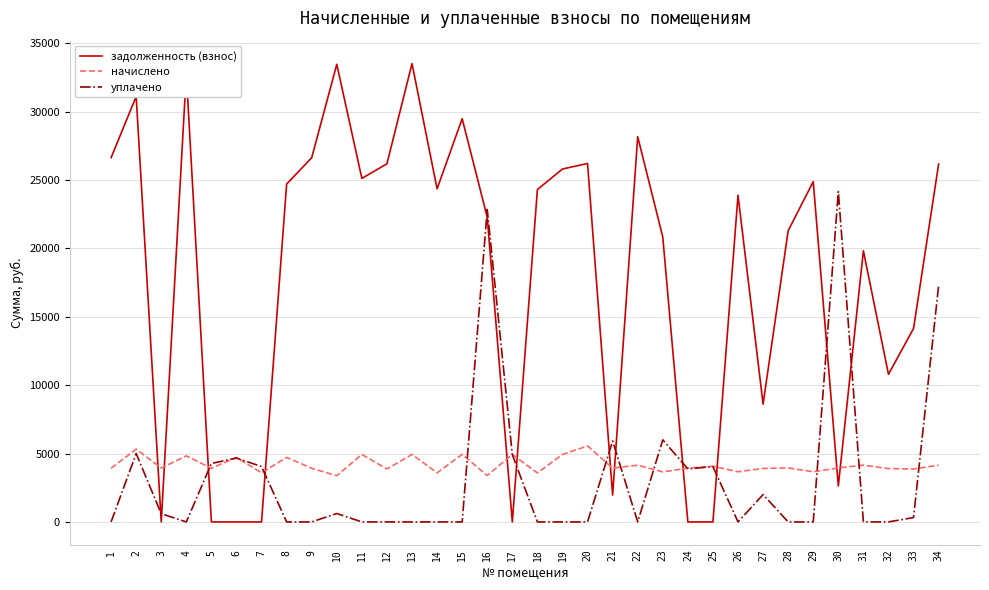

True or false: задолженность (взнос) has more than 2 points higher than both neighbors.

True